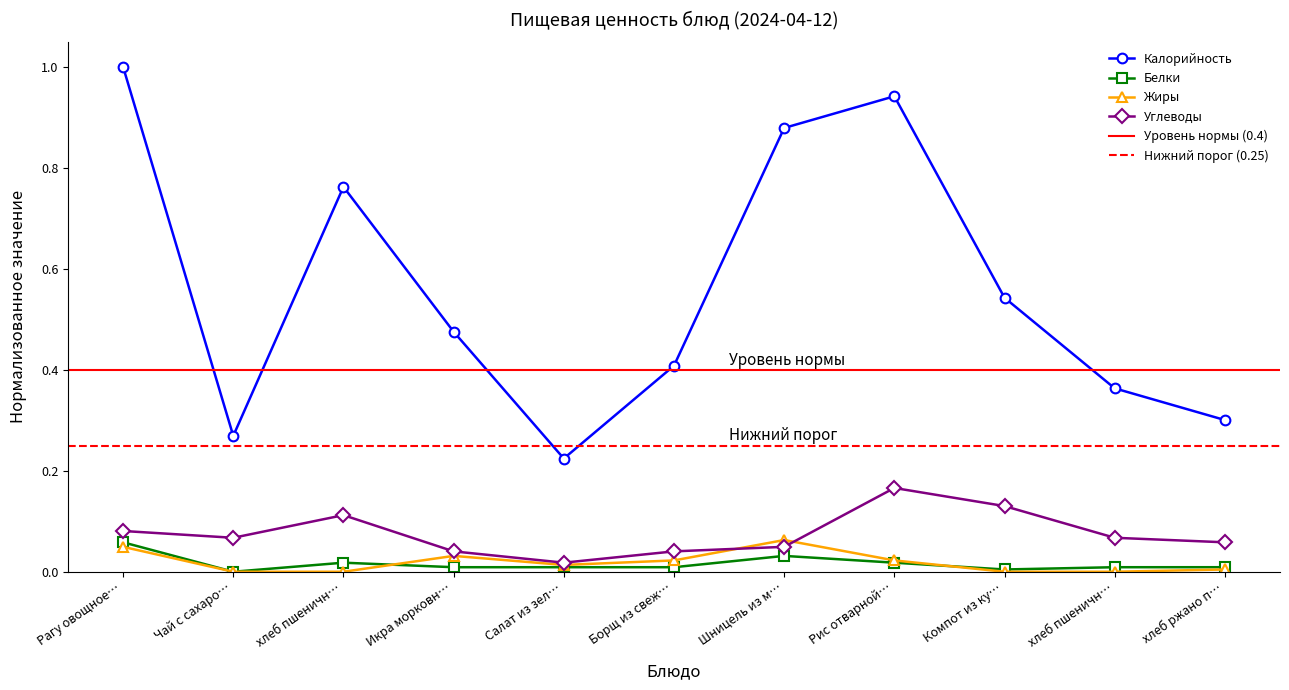

What is the spread (max minus min) of values at Салат из зел…?

0.2